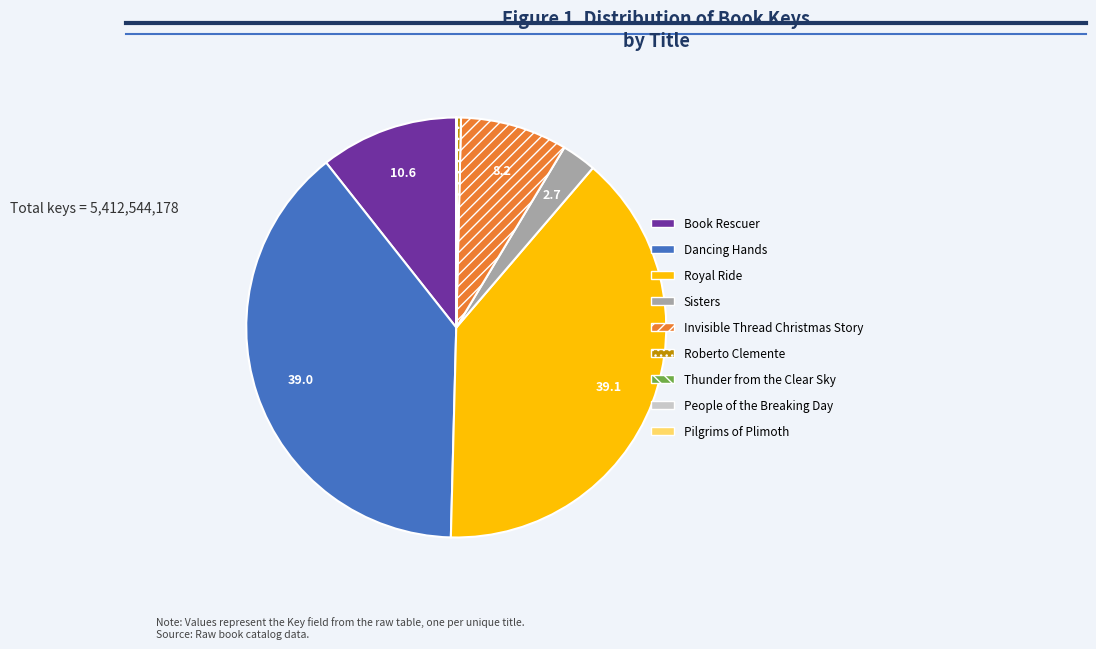

Is it true that Sisters is 3% of the pie?

True